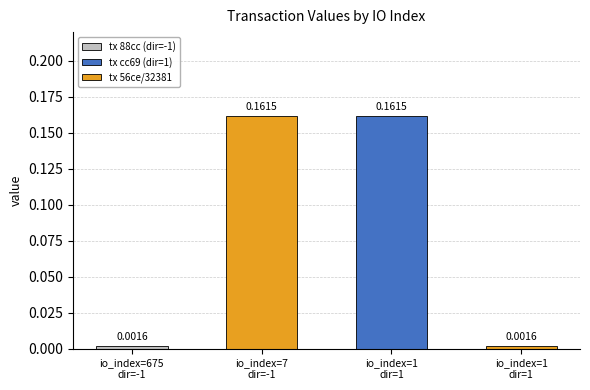

What is the value of the 2nd bar from the left?

0.2